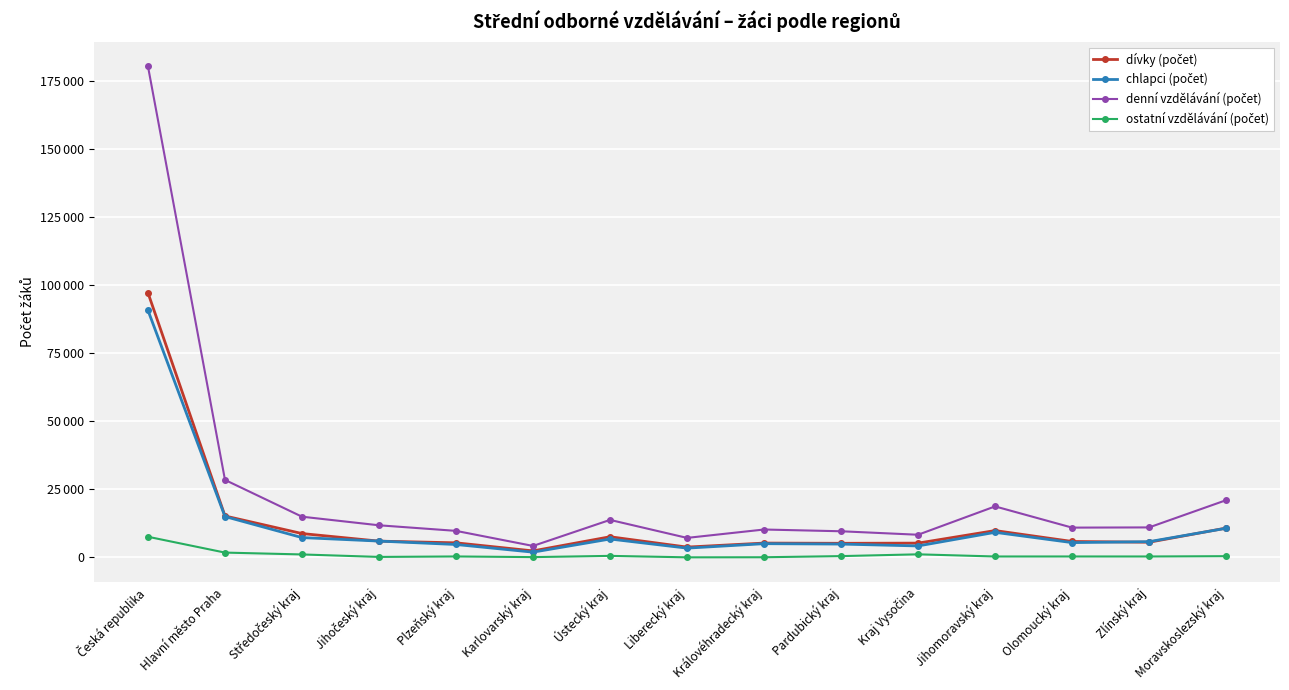

At how many categories does at least one series exceed 67595?

1